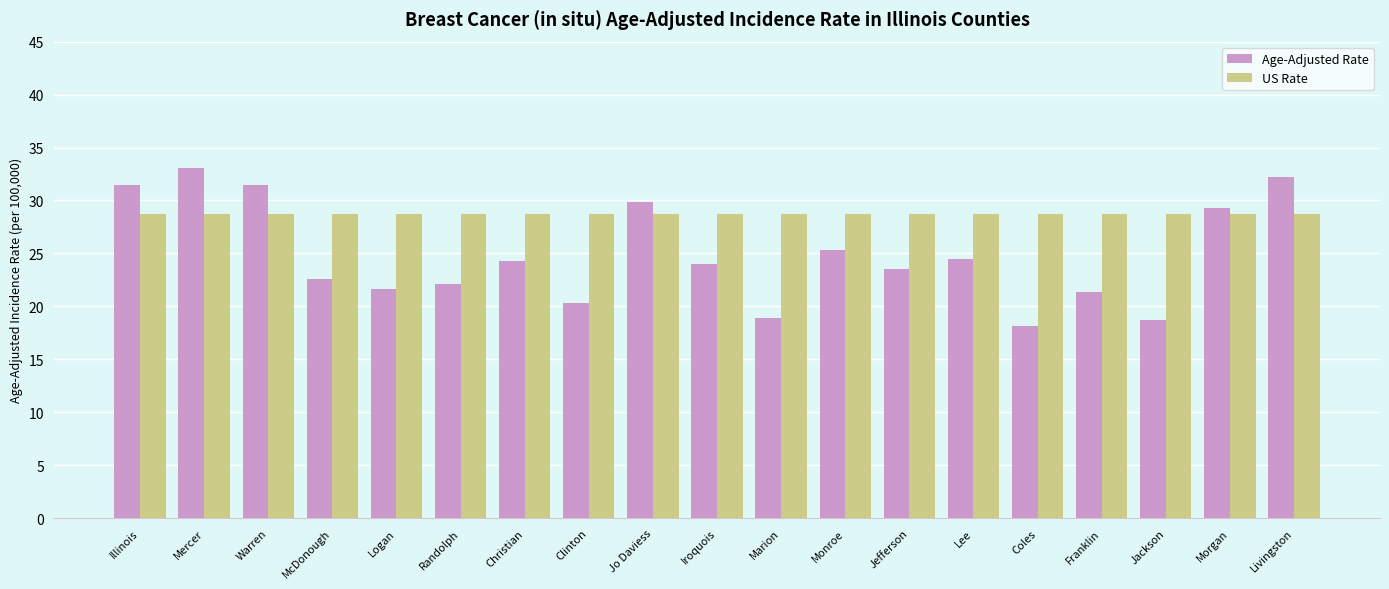

What is the maximum value shown in the chart?

33.1